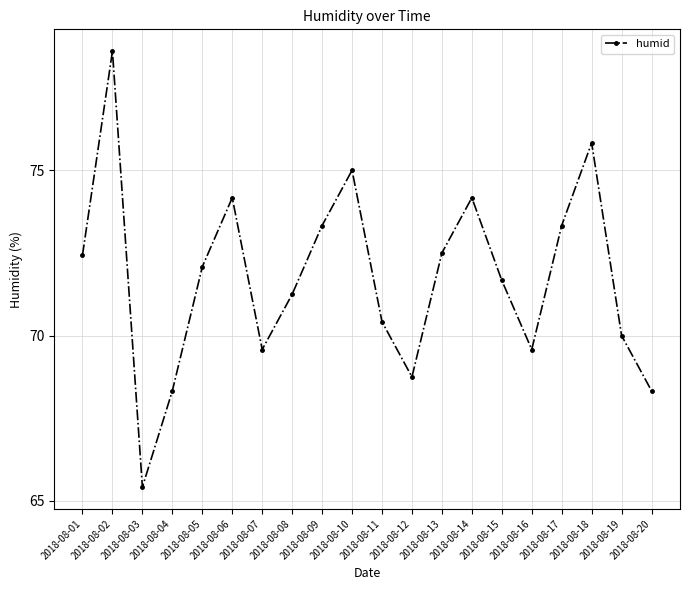

Which category has the lowest value across all series?

2018-08-03